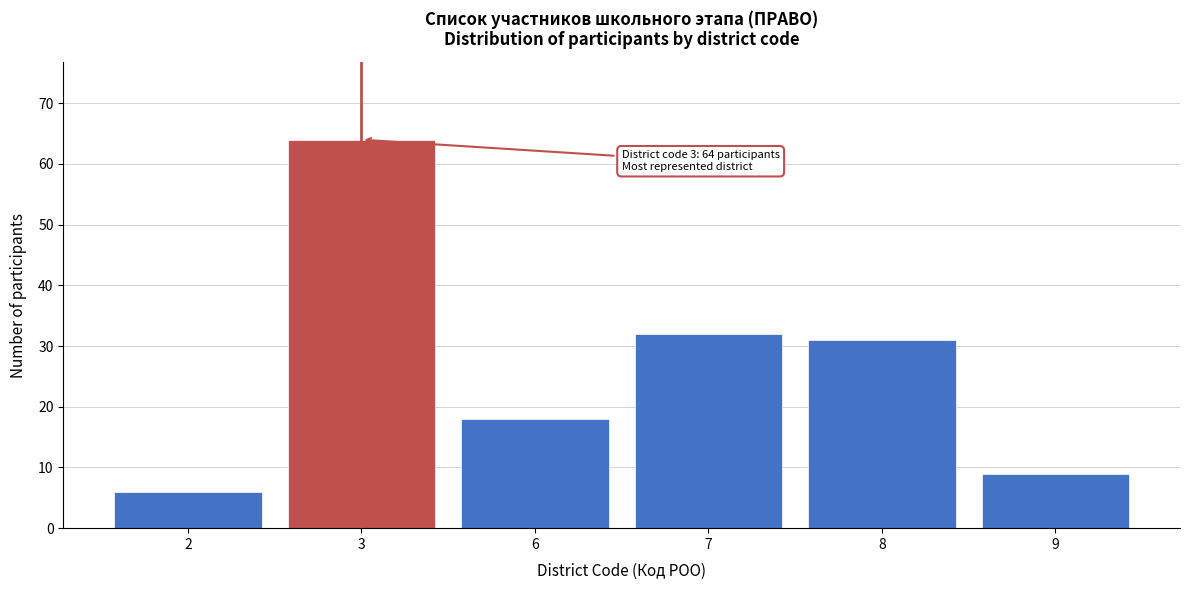

Reading right to left, extract all data points from this chart.

9	31	32	18	64	6